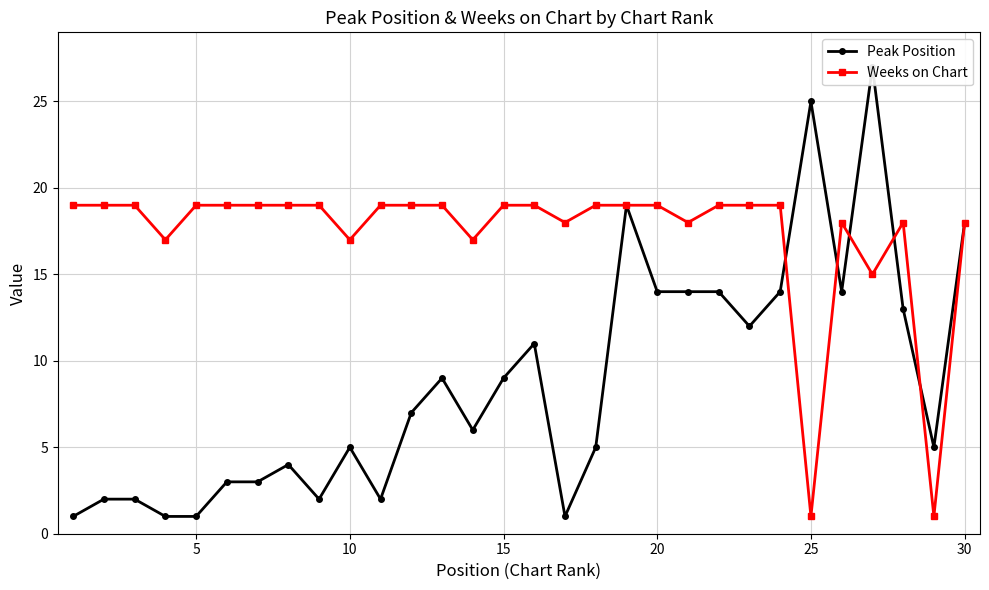

At how many categories does at least one series exceed 20?

2